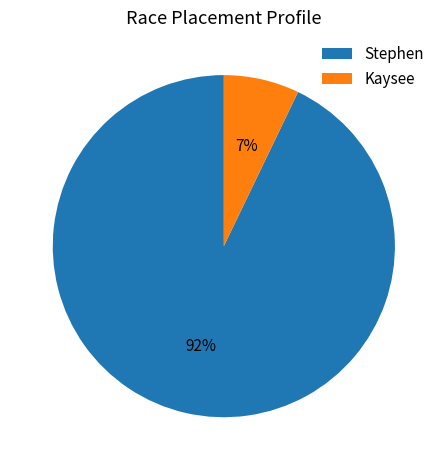

What is the largest slice in the pie chart?

Stephen